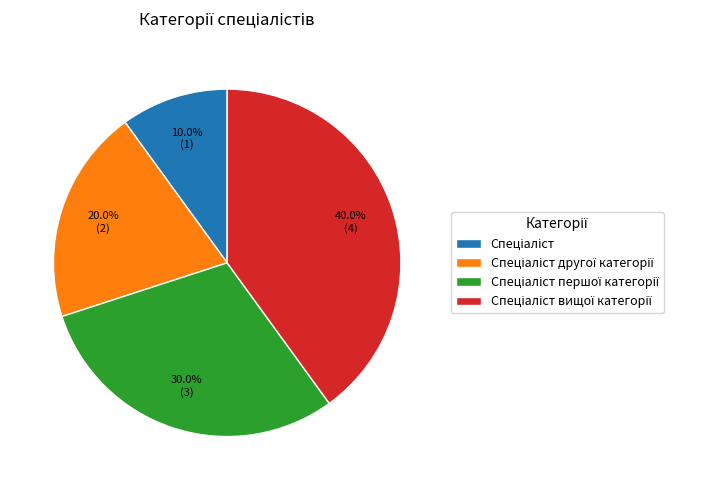

Does any single category account for the majority?

No